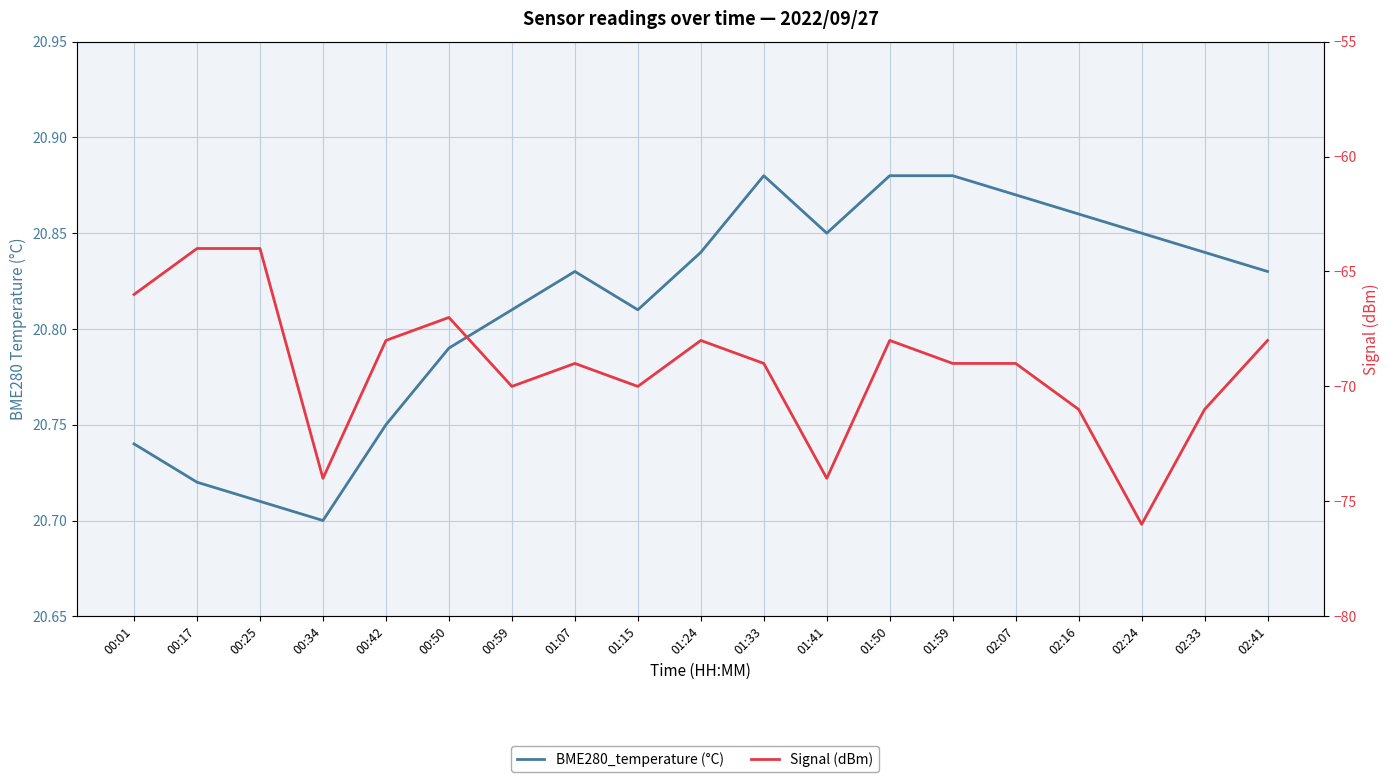

Is it true that Signal (dBm) equals -13.2 at 00:17?

False